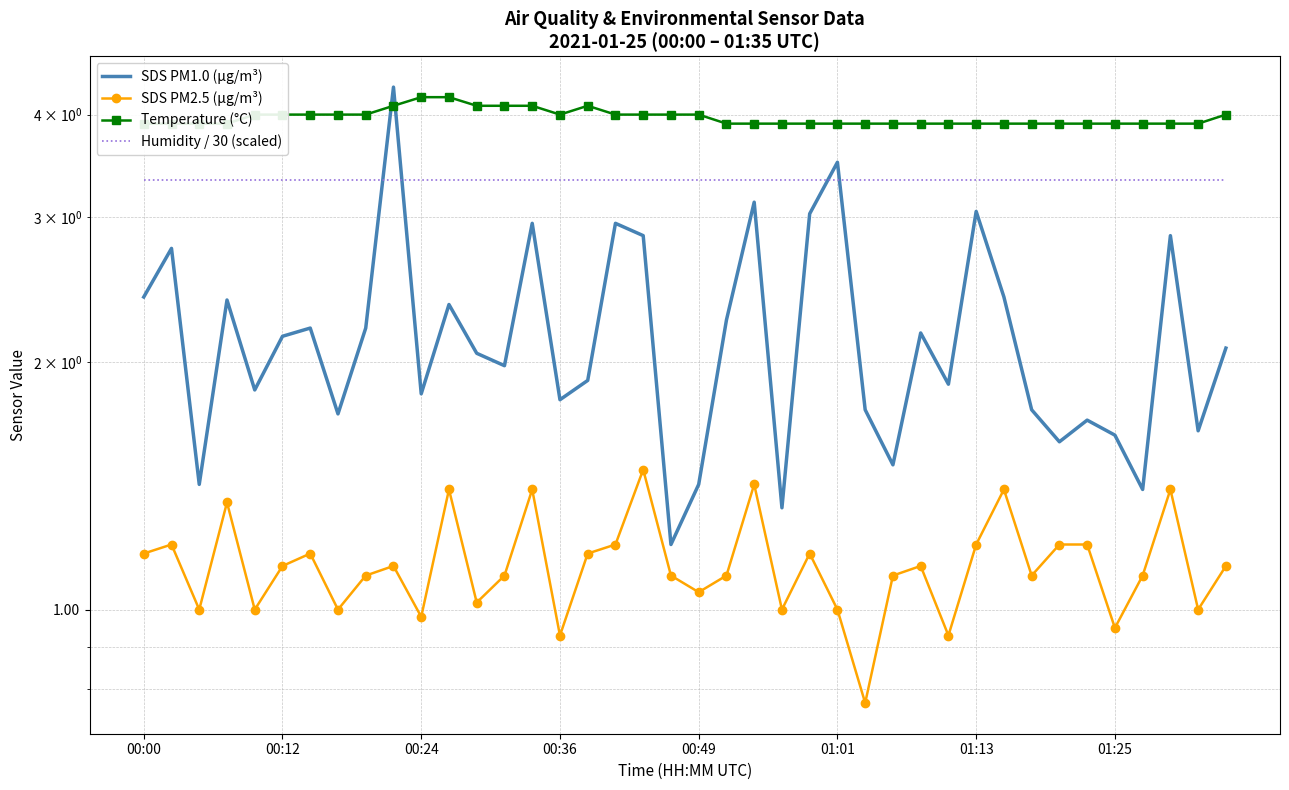

What position from the left is 14?

15